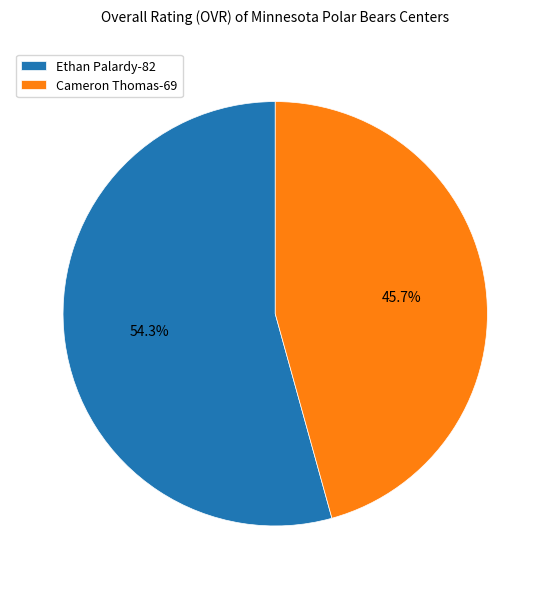

Is it true that Ethan Palardy is 54% of the pie?

True